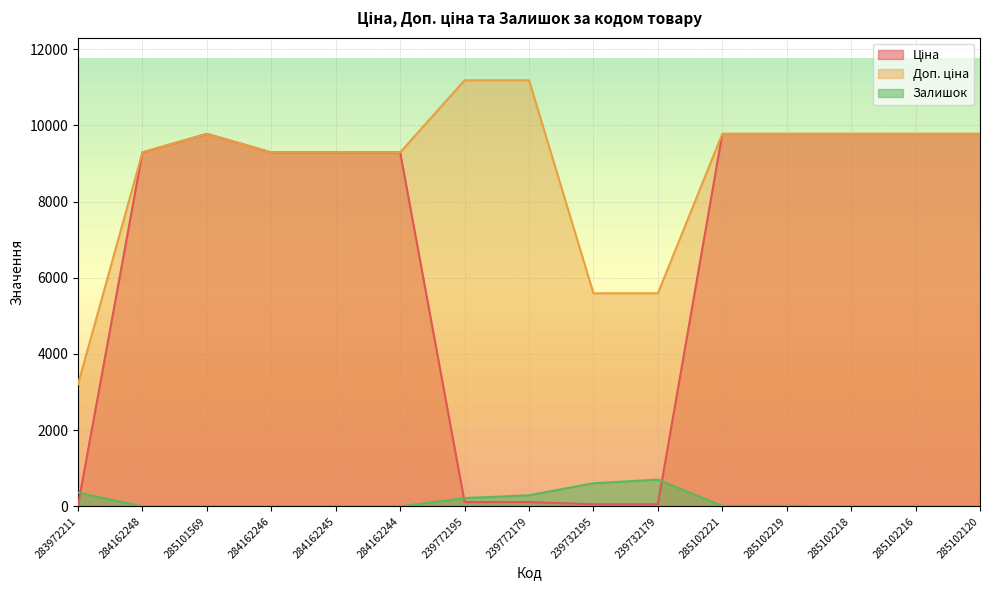

How many lines are shown in the chart?

3